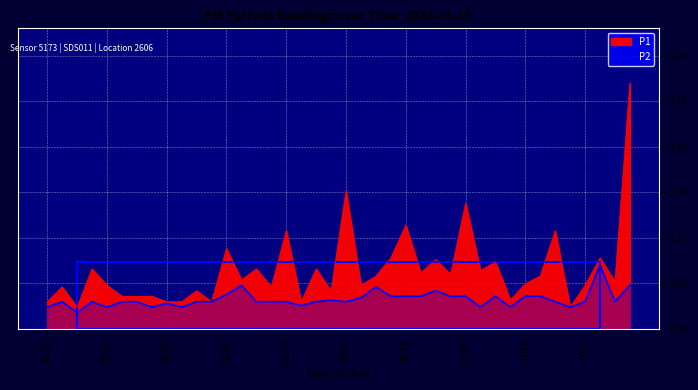

At which category does the chart reach its minimum across all series?

00:05